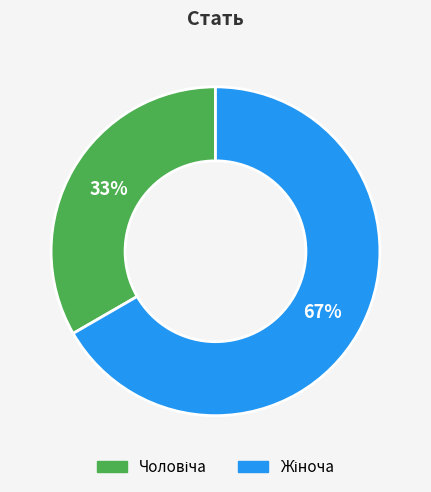

Is there any slice that represents more than half of the pie?

Yes